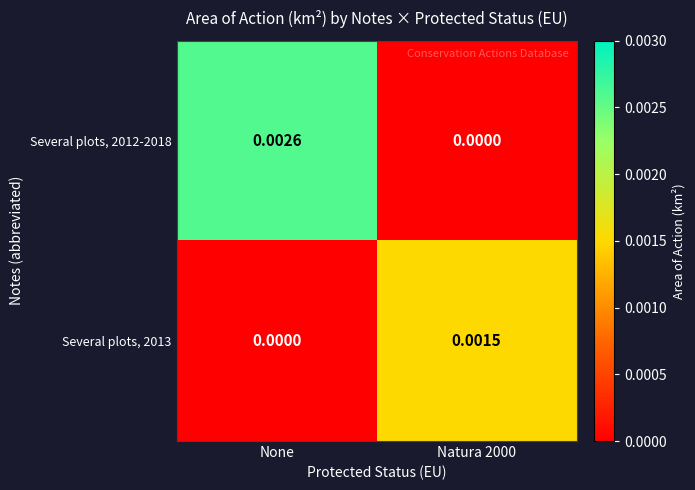

At which label does Several plots, 2013 reach its minimum?

None